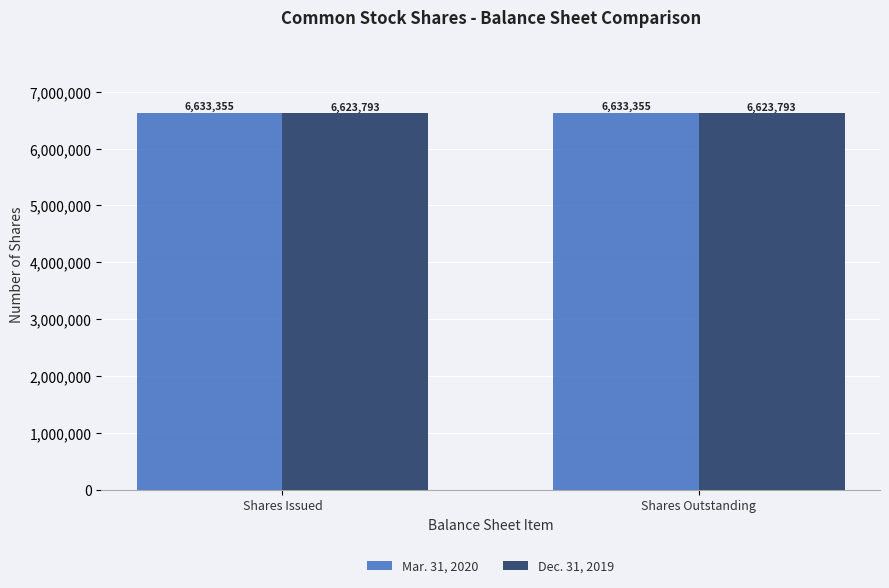

What is the total value across all series at Shares Outstanding?

13257148